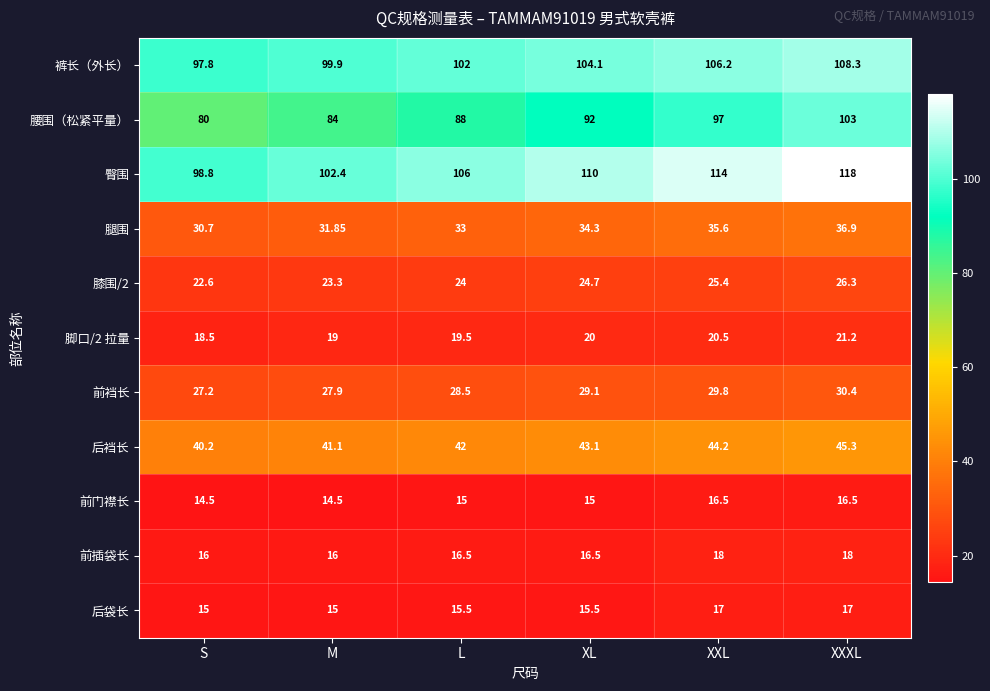

Rank the categories by 脚口/2 拉量 value from lowest to highest.

S, M, L, XL, XXL, XXXL